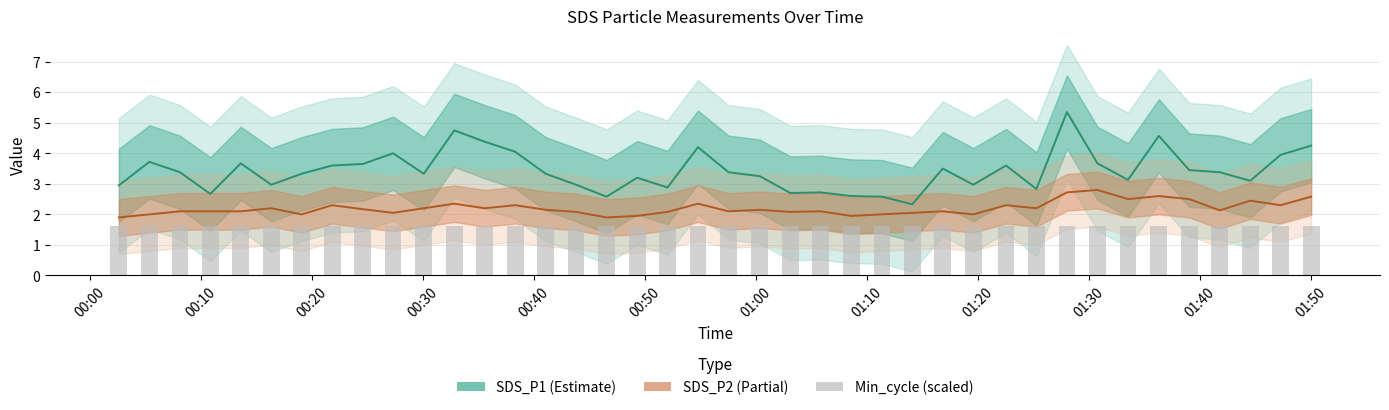

What is the difference between the second highest and minimum values in the SDS_P2 series?

0.8